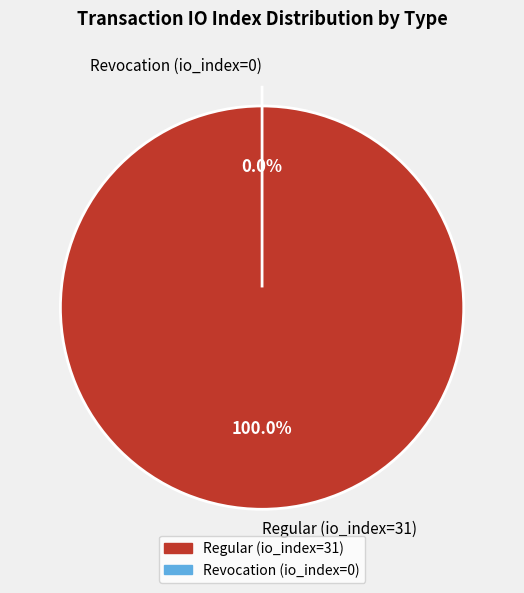

To the nearest percent, what is the difference between the Revocation (io_index=0) and Regular (io_index=31) slice percentages?

100%